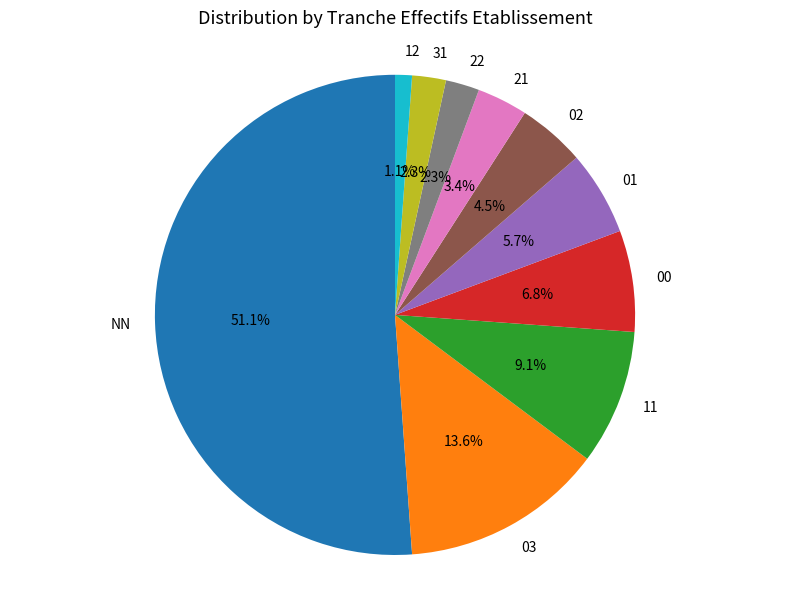

How many segments does this pie chart have?

10